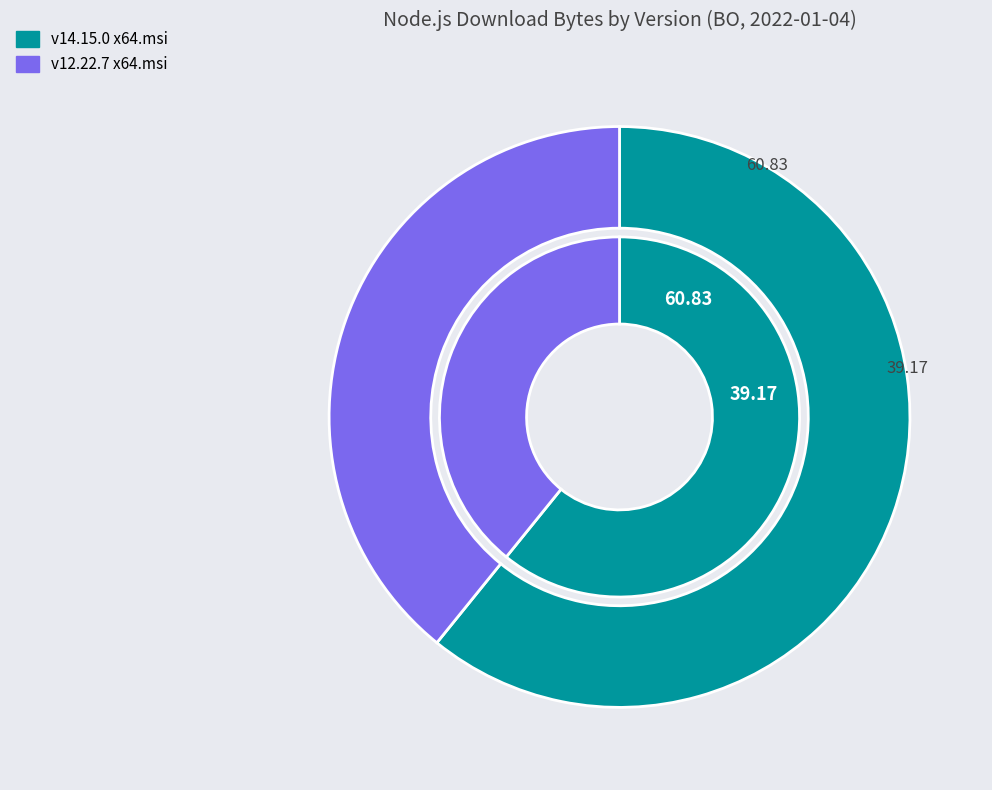

How many slices are in this pie chart?

2